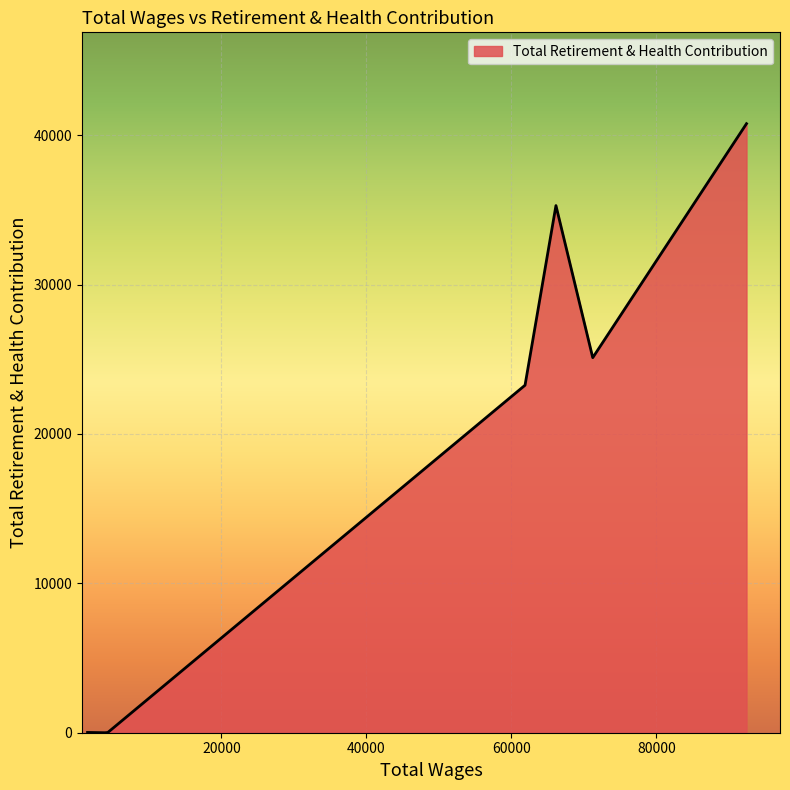

True or false: there are more than 0 points higher than both neighbors.

True